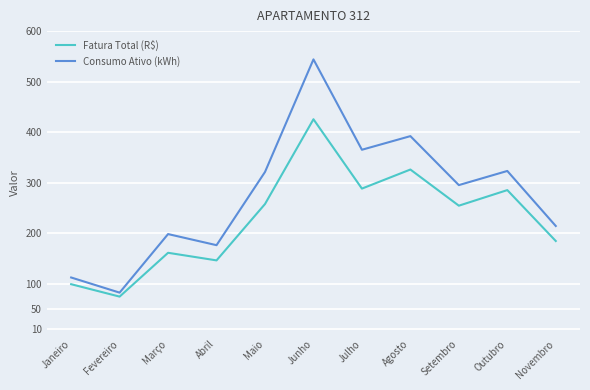

True or false: Fatura Total (R$) has more than 2 interior local peaks.

True